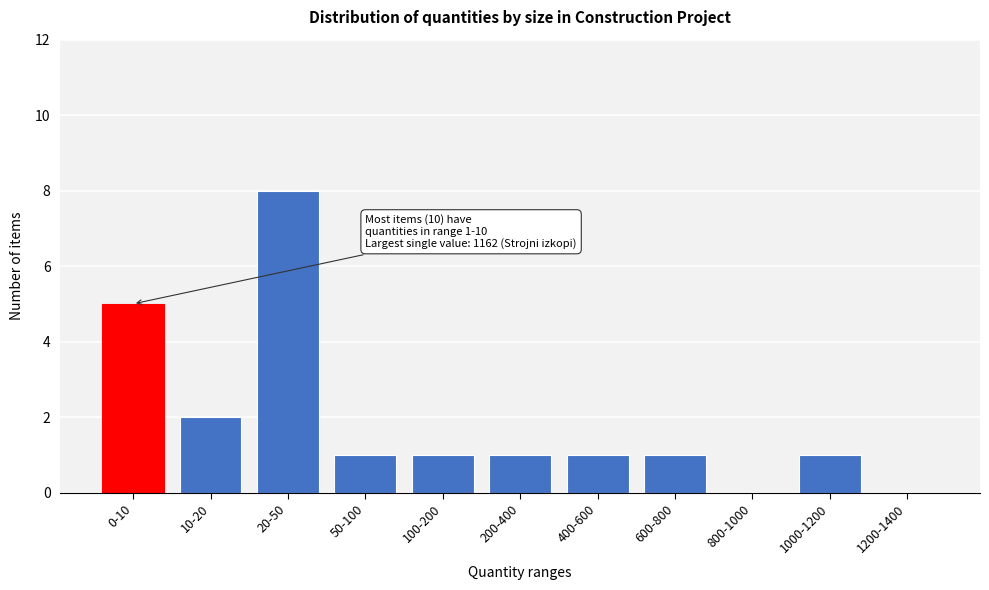

Reading left to right, list all the values displayed in this chart.

0-10=5	10-20=2	20-50=8	50-100=1	100-200=1	200-400=1	400-600=1	600-800=1	800-1000=0	1000-1200=1	1200-1400=0